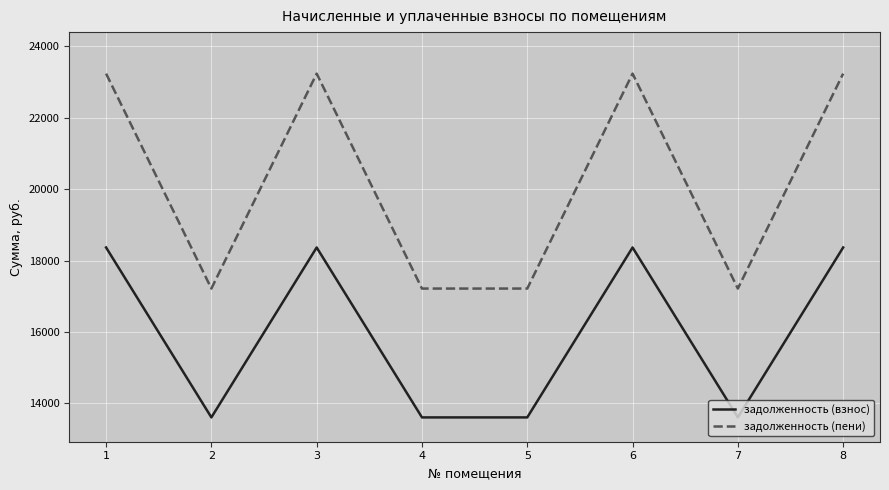

What is the maximum value for задолженность (взнос)?

18366.4